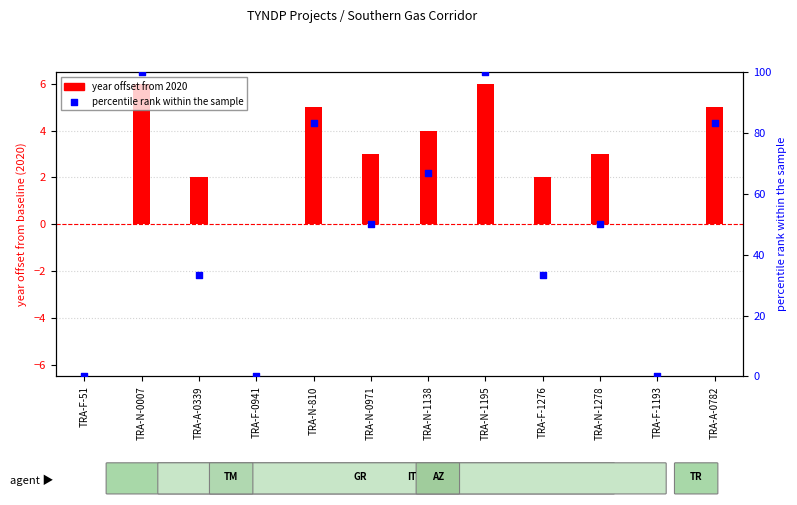

Which series has the largest total across all categories?

percentile rank within the sample